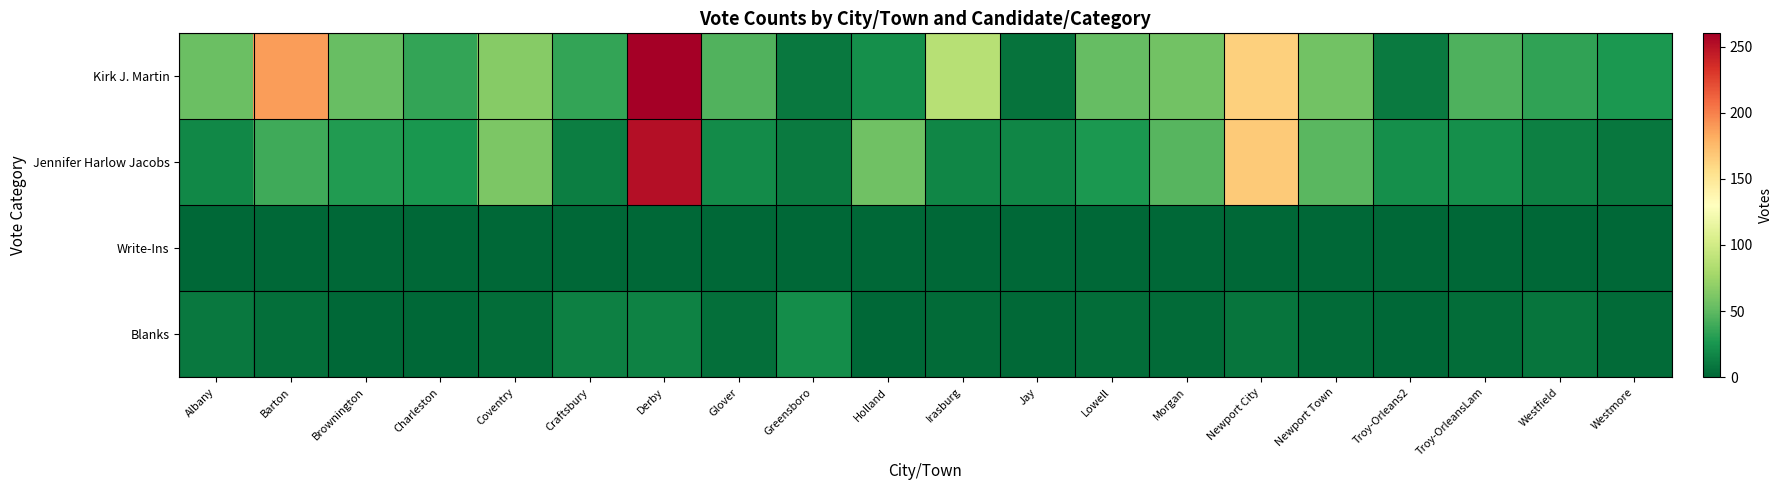

List the series in order of their peak value, highest first.

Kirk J. Martin, Jennifer Harlow Jacobs, Blanks, Write-Ins